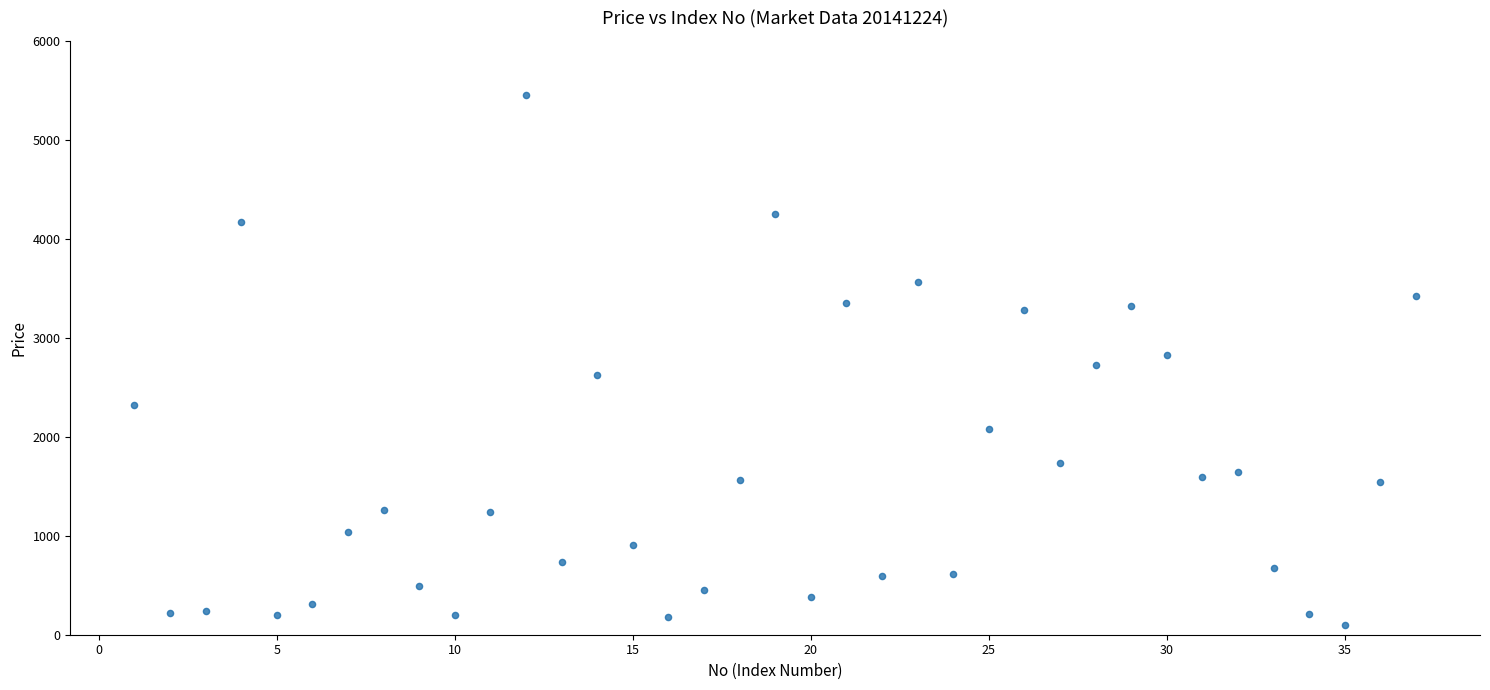

What is the range of Y values (max minus min)?

5351